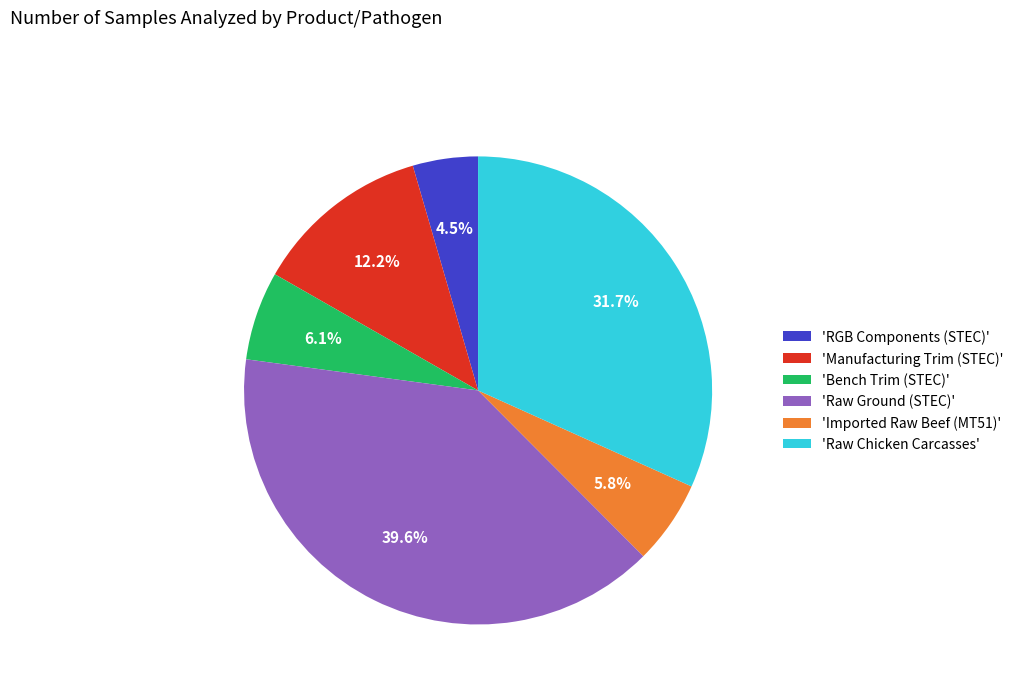

Which slice is the largest?

'Raw Ground (STEC)'